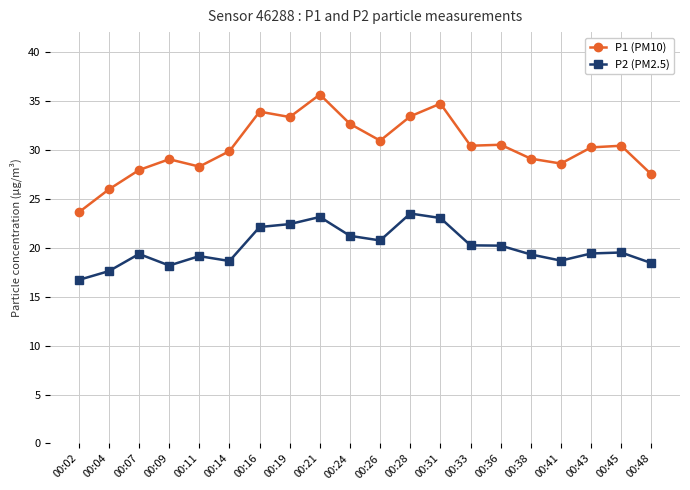

List the series in order of their peak value, highest first.

P1 (PM10), P2 (PM2.5)